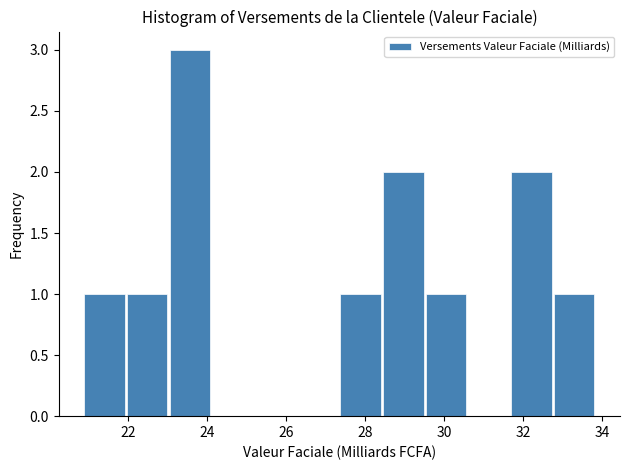

Which range on the x-axis has the tallest bar?

23.0 to 24.2